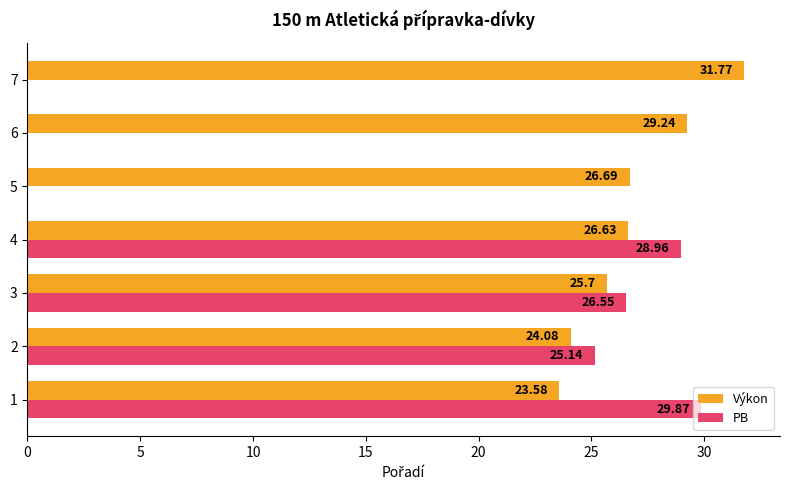

Which series changed the most between 2 and 6?

PB